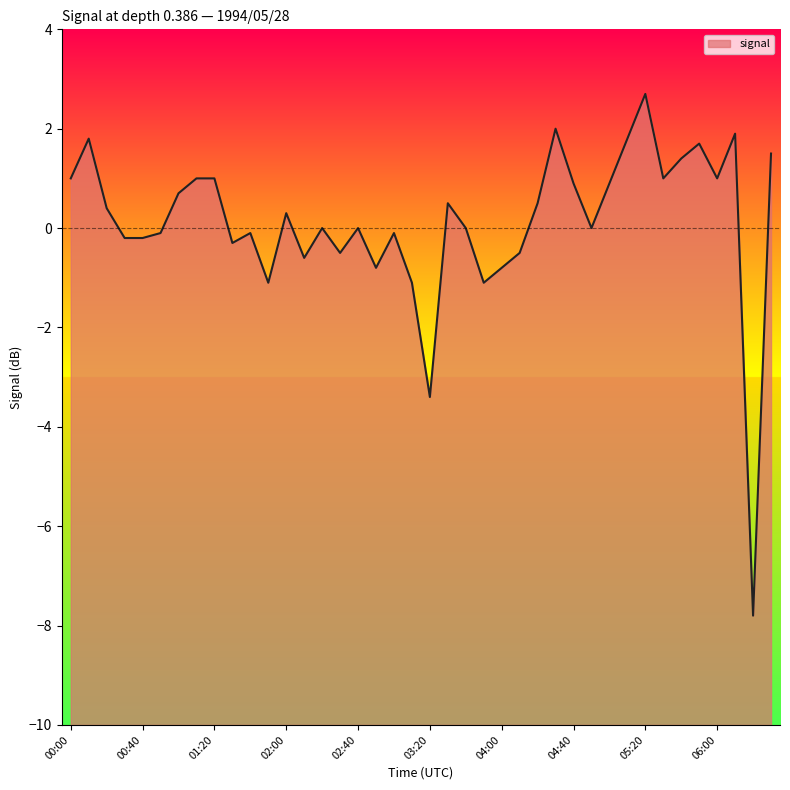

Read the value at 03:30.

0.5